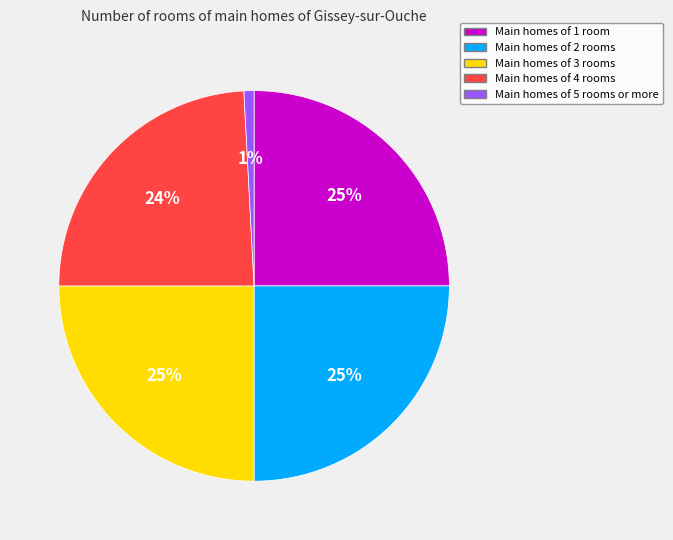

What percentage is the Main homes of 2 rooms slice, to the nearest percent?

25%